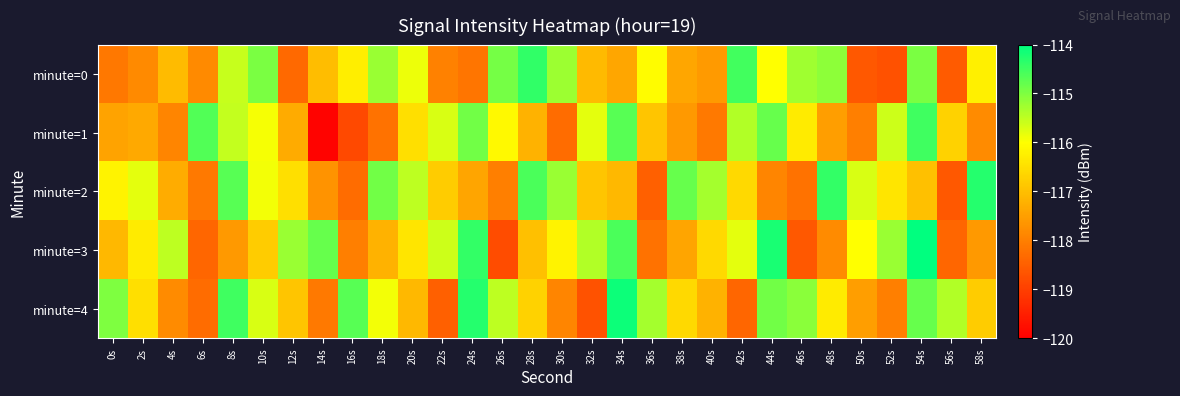

Count the number of data series in this chart.

5